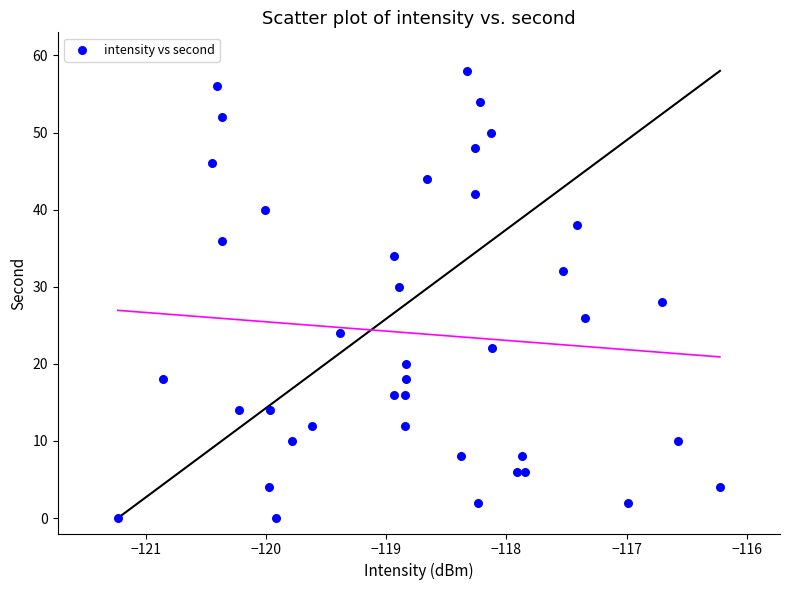

What is the range of Y values (max minus min)?

58